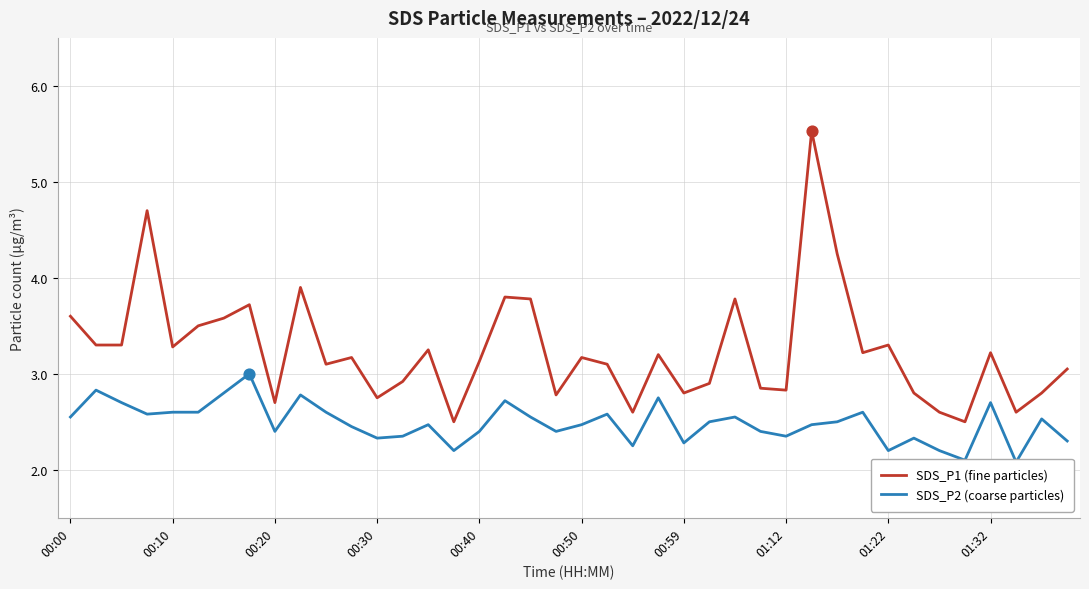

At which category is the sum across all series the highest?

29